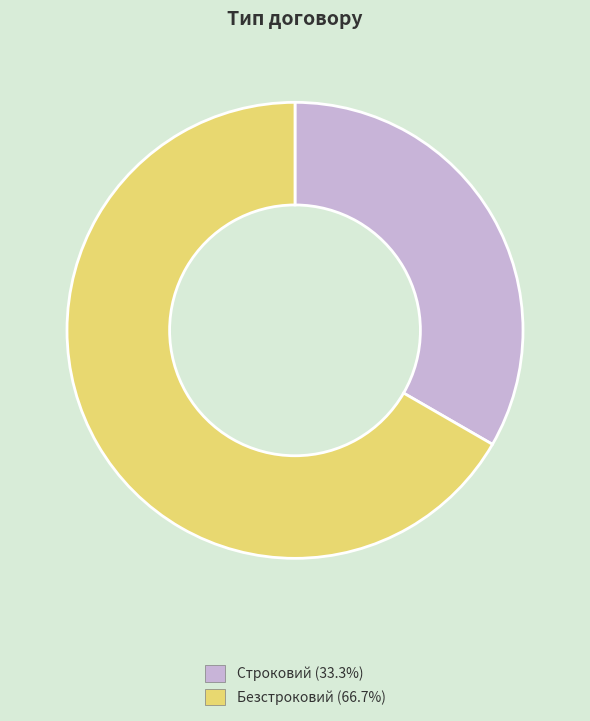

What is the ratio of the value at Безстроковий to the value at Строковий?

2.0